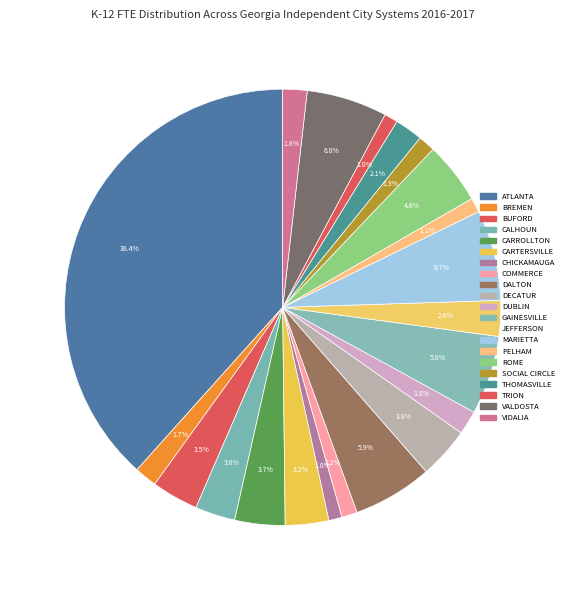

To the nearest percent, what is the difference between the largest and smallest slice percentages?

37%